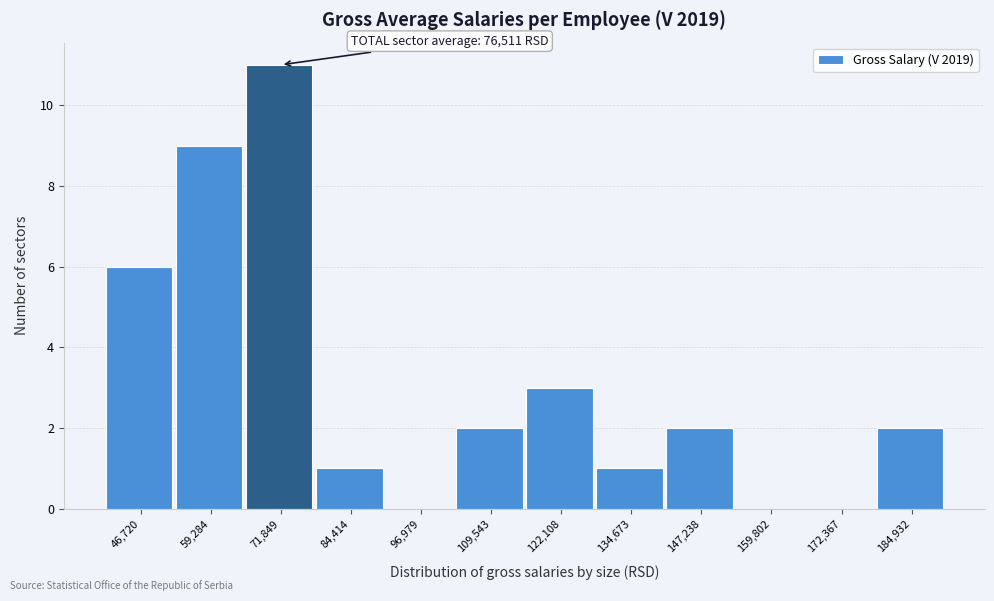

Reading right to left, extract all data points from this chart.

184,932=2	172,367=0	159,802=0	147,238=2	134,673=1	122,108=3	109,543=2	96,979=0	84,414=1	71,849=11	59,284=9	46,720=6